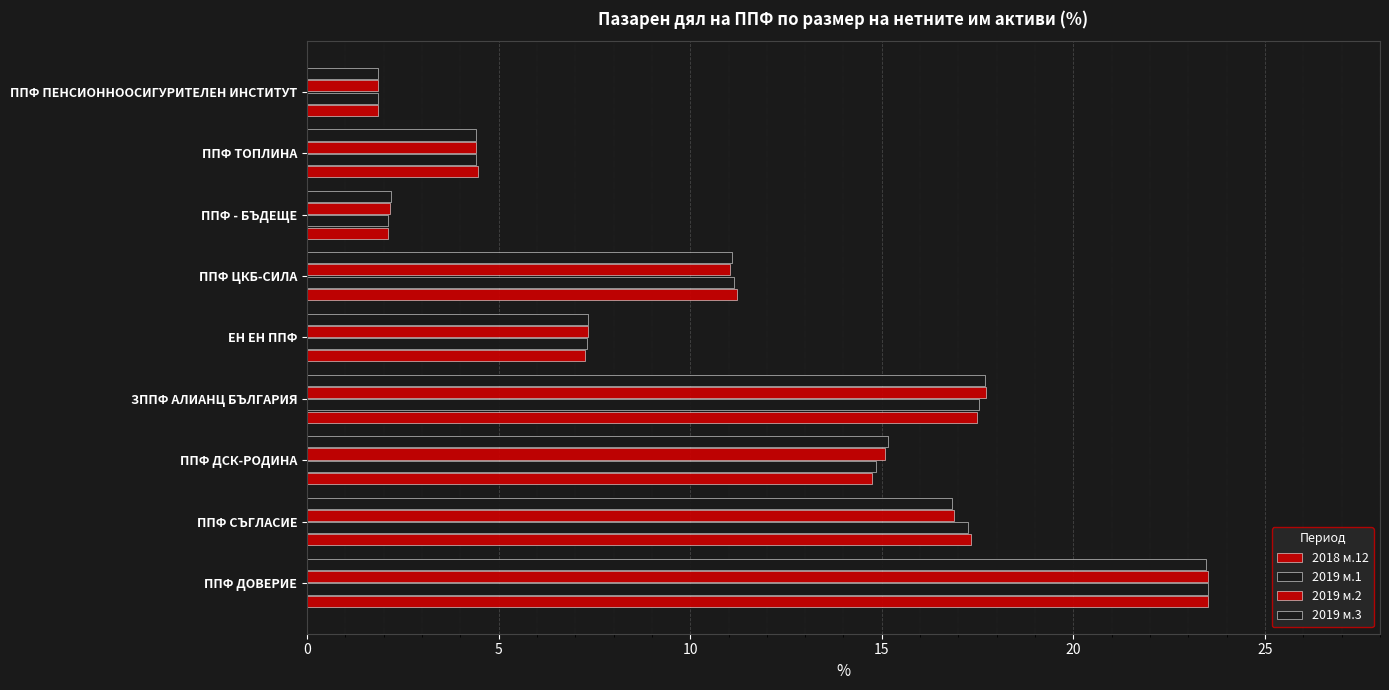

Reading left to right, transcribe all the data shown in this chart.

2018 м.12: 23.5	17.3	14.8	17.5	7.3	11.2	2.1	4.5	1.9
2019 м.1: 23.5	17.3	14.8	17.5	7.3	11.2	2.1	4.4	1.9
2019 м.2: 23.5	16.9	15.1	17.7	7.3	11.0	2.2	4.4	1.9
2019 м.3: 23.5	16.8	15.2	17.7	7.3	11.1	2.2	4.4	1.9